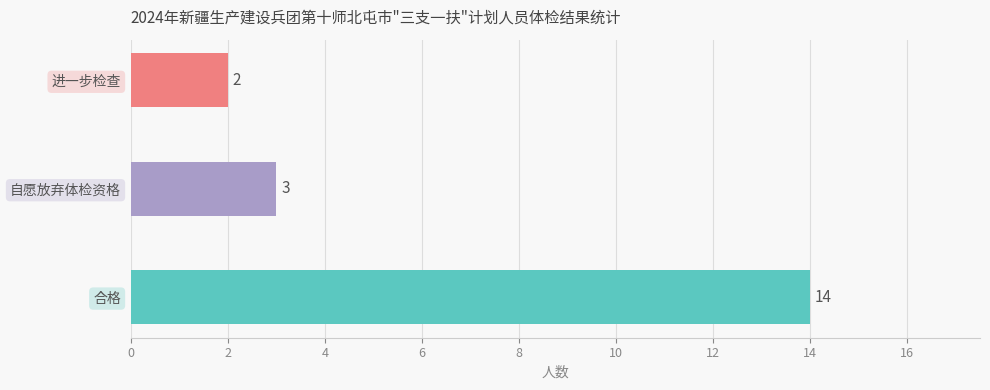

Between 自愿放弃体检资格 and 合格, which is larger?

合格